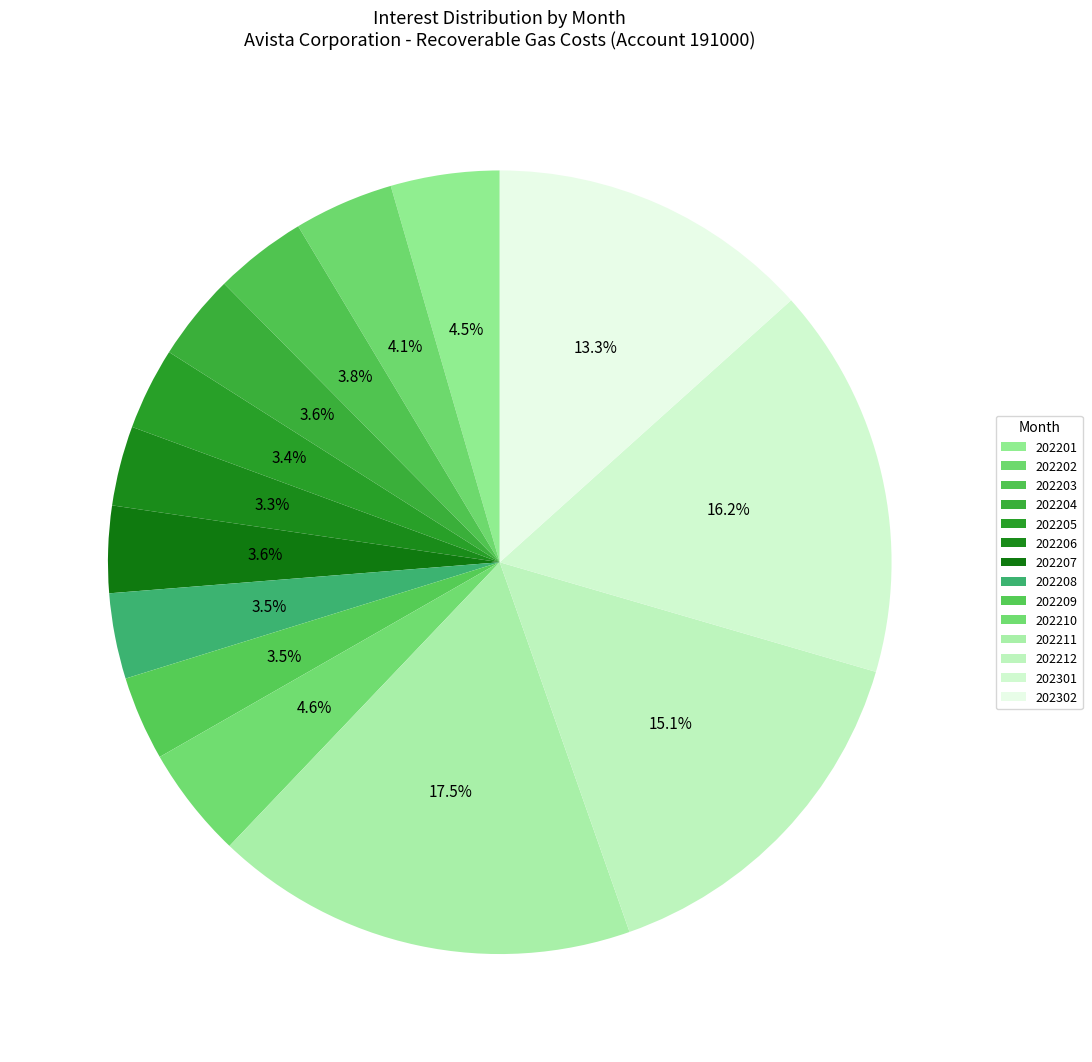

What is the smallest slice in the pie chart?

202206